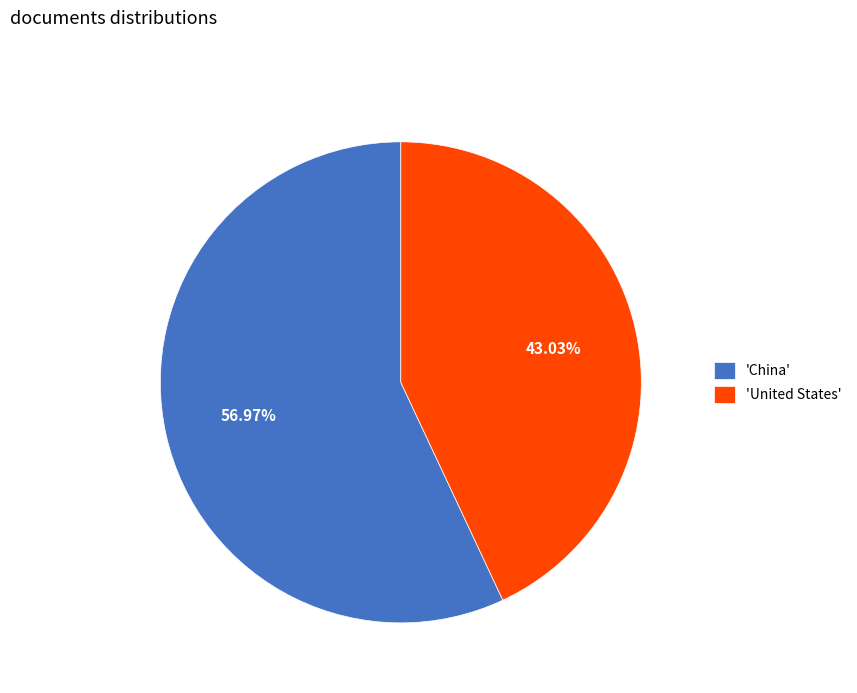

Which has a higher value, 'China' or 'United States'?

'China'